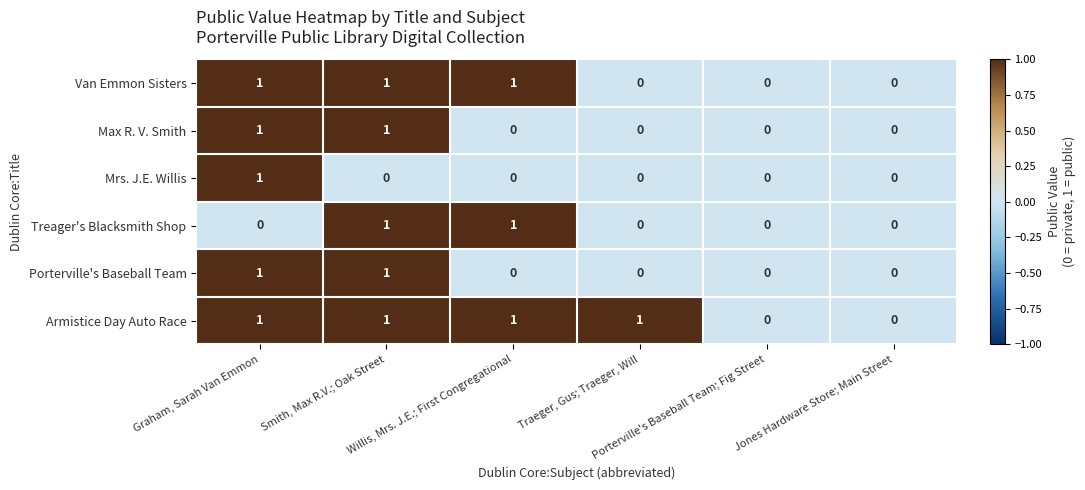

Which series has the largest total across all categories?

Armistice Day Auto Race